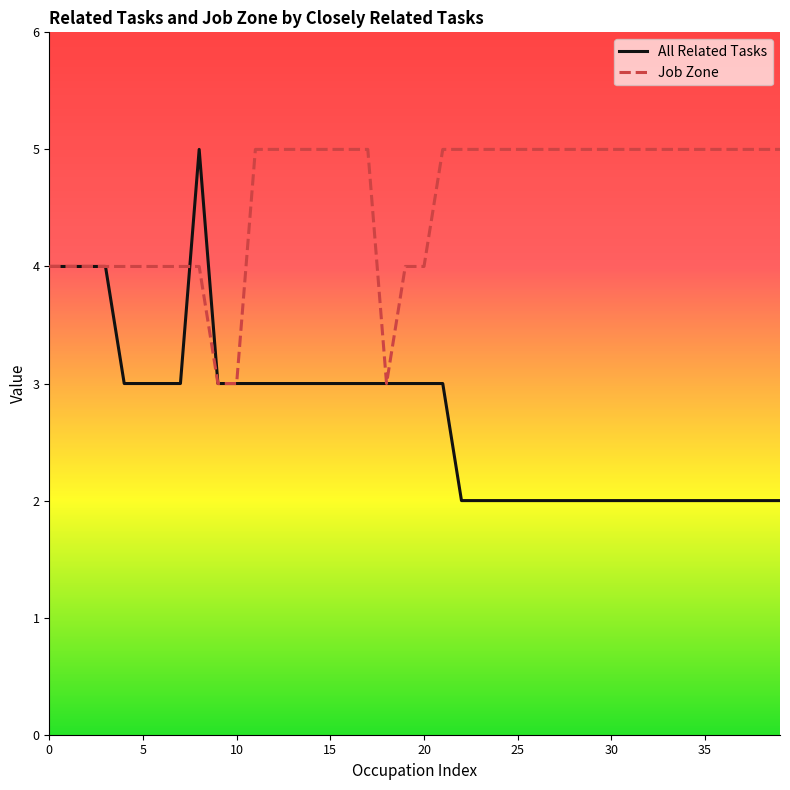

Rank the series by their average value, from lowest to highest.

All Related Tasks, Job Zone